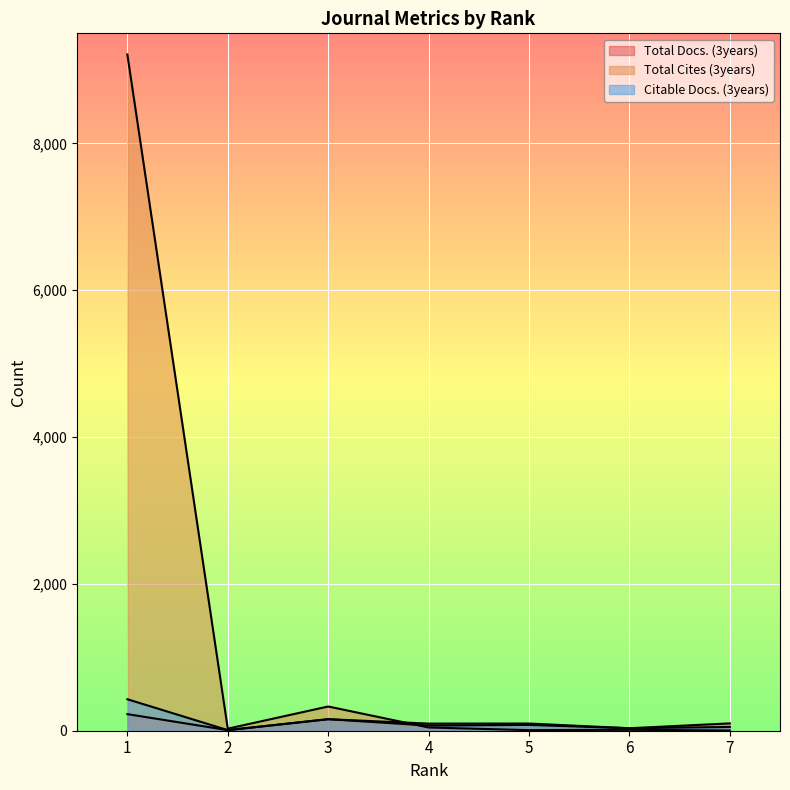

How many data points does each series have?

7